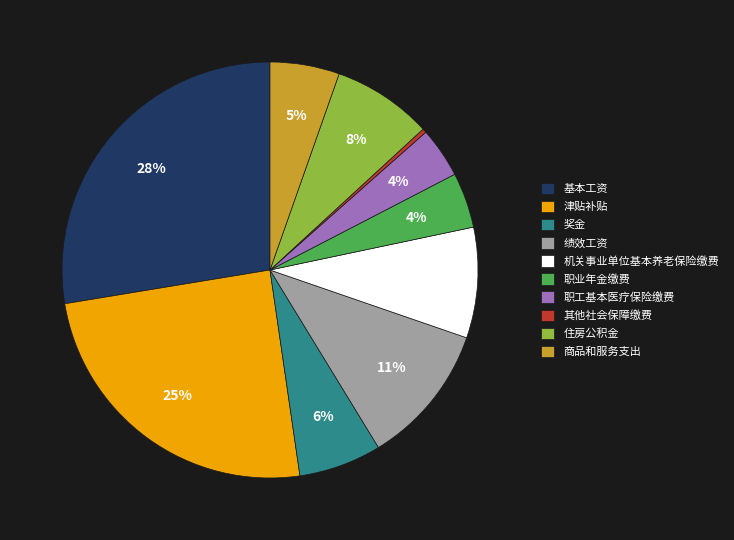

Does any single category account for the majority?

No